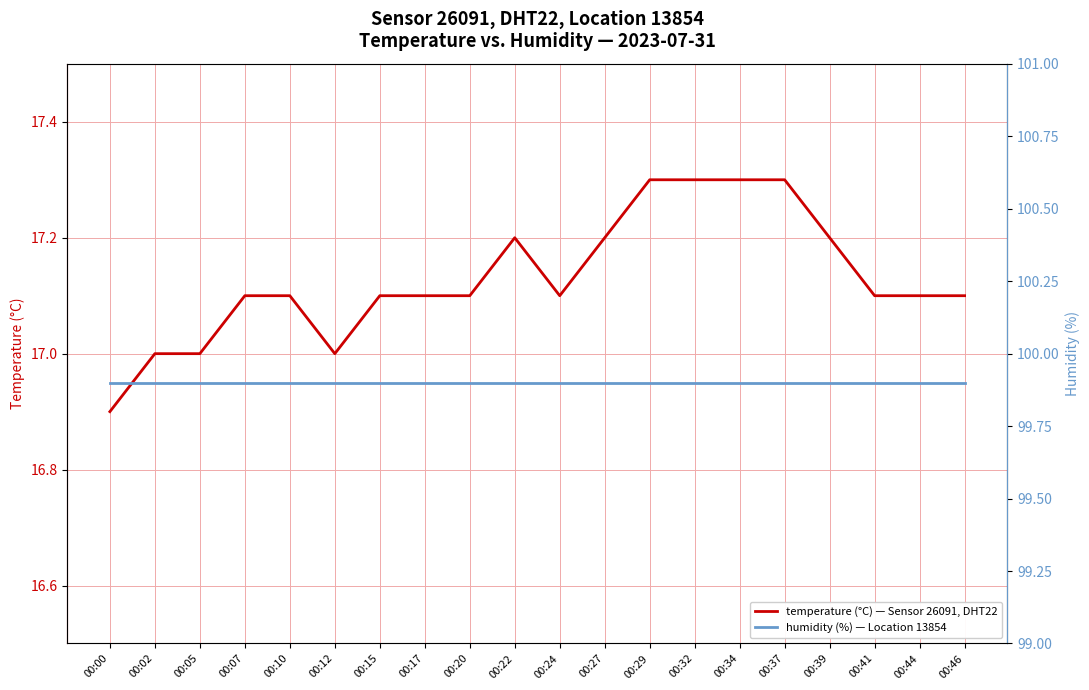

Rank the series at 00:12 from lowest to highest value.

temperature (°C) — Sensor 26091, DHT22, humidity (%) — Location 13854